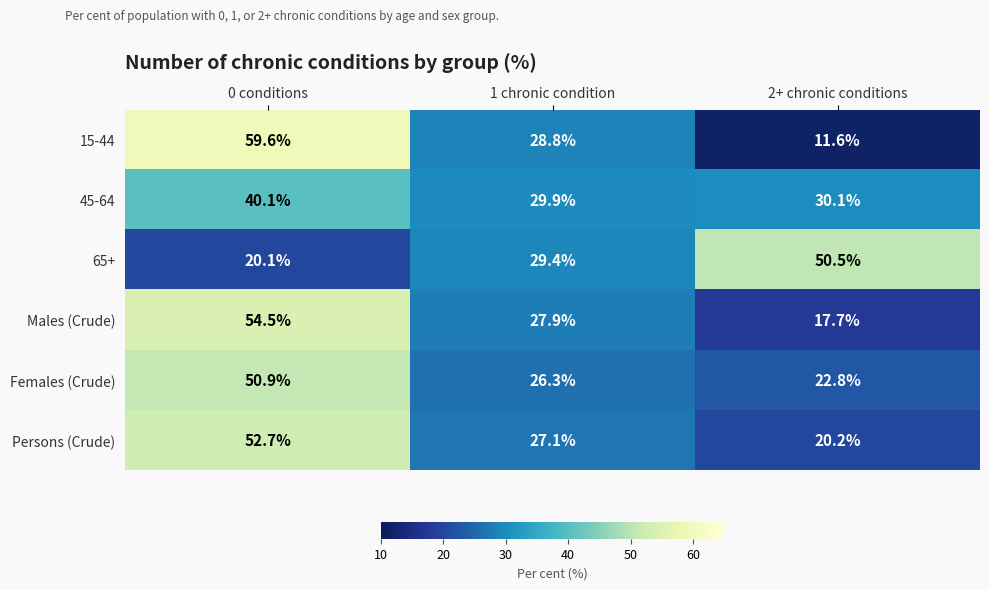

What is the sum of the 45-64 values at 2+ chronic conditions and 1 chronic condition?

60.0